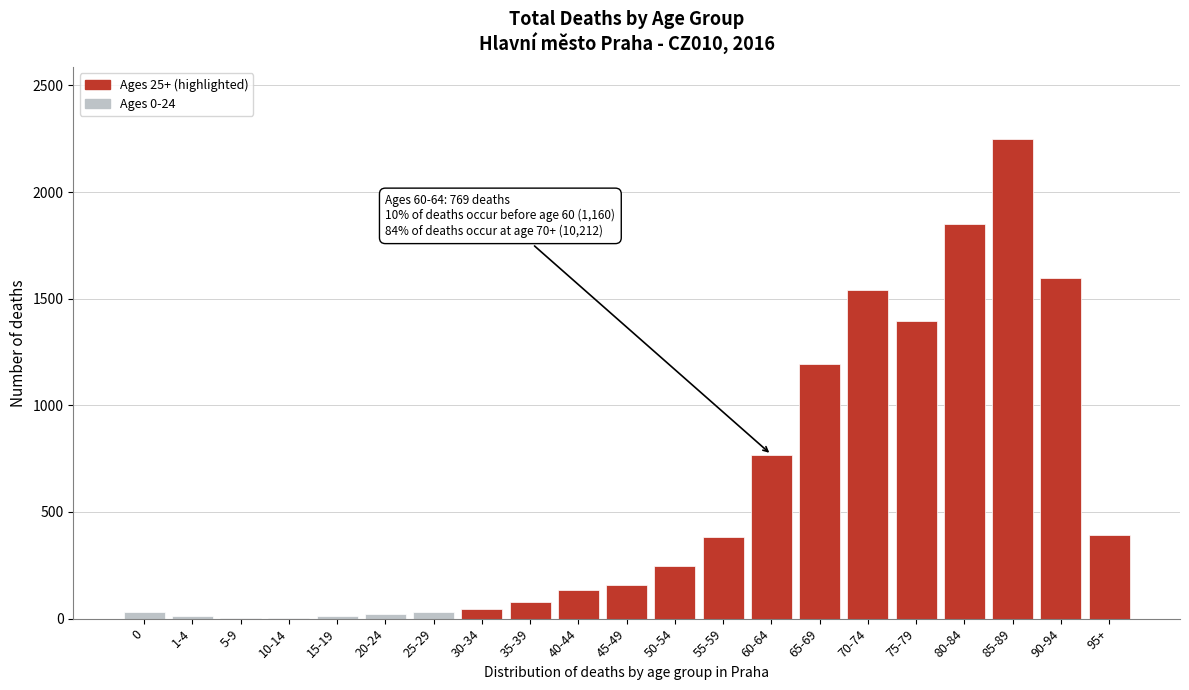

What is the sum of all values?

12141